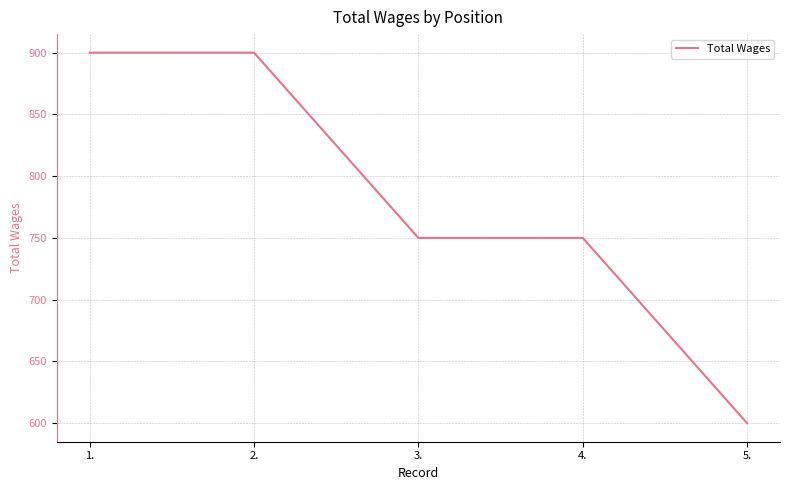

Is this an area chart (filled region under the line)?

No